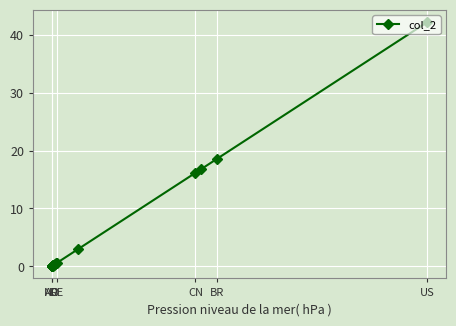

Where is the data nearest to the value 21?

BR